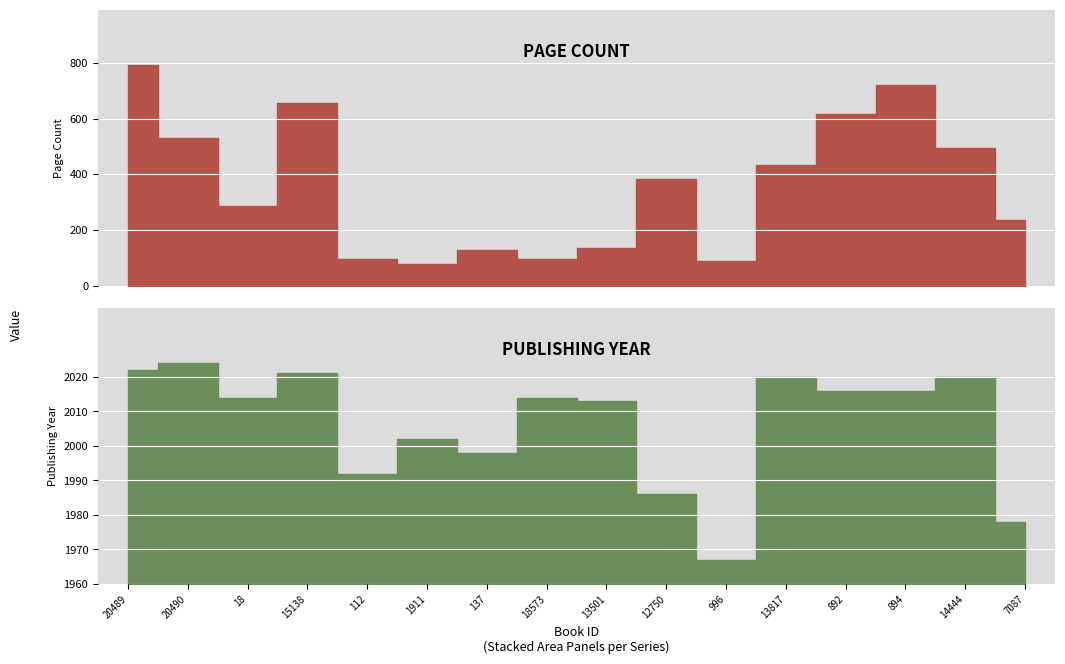

True or false: pageCount and publishingYear cross at least once.

False